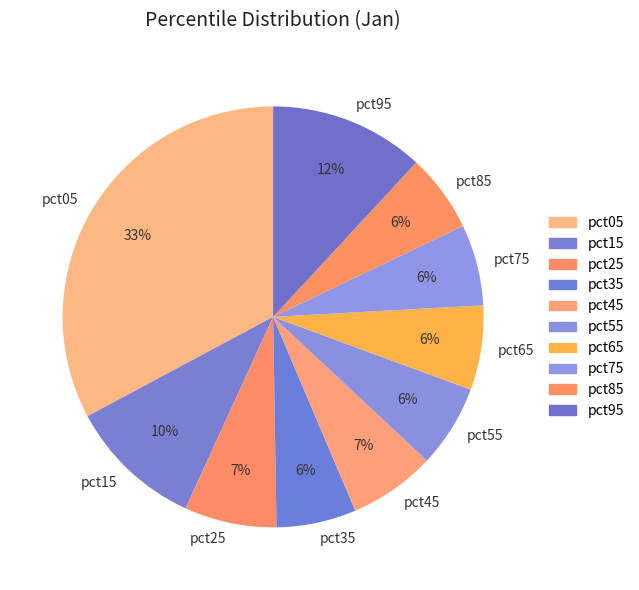

Count the number of slices in the pie.

10